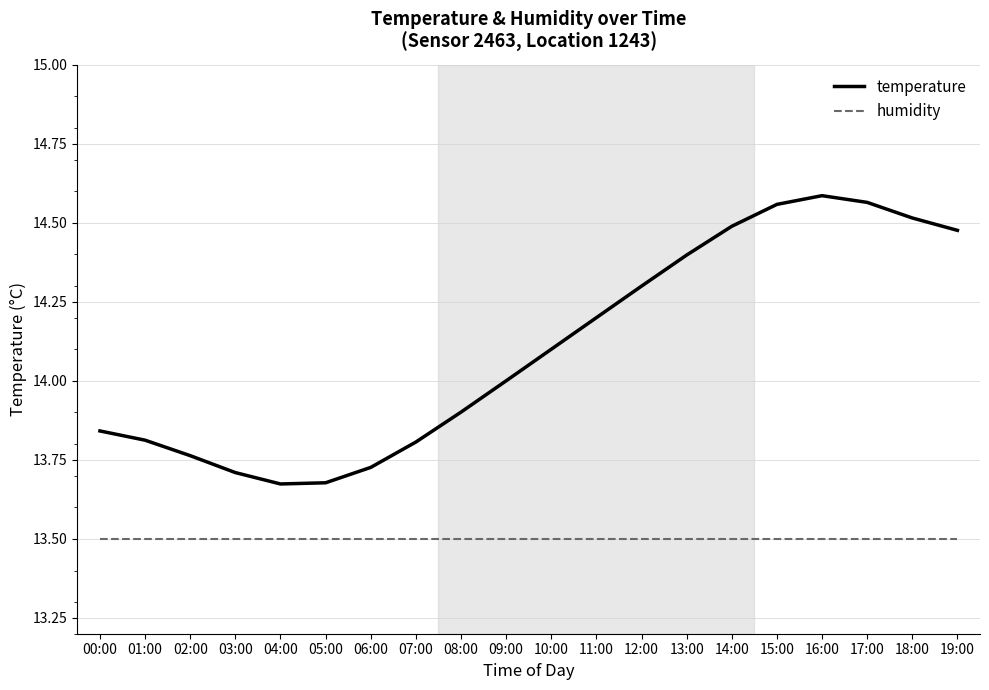

At which label is temperature closest to 14?

09:00